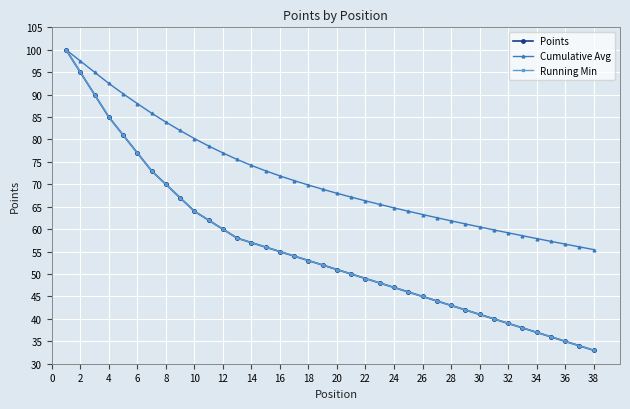

Does the chart have visible grid lines?

Yes